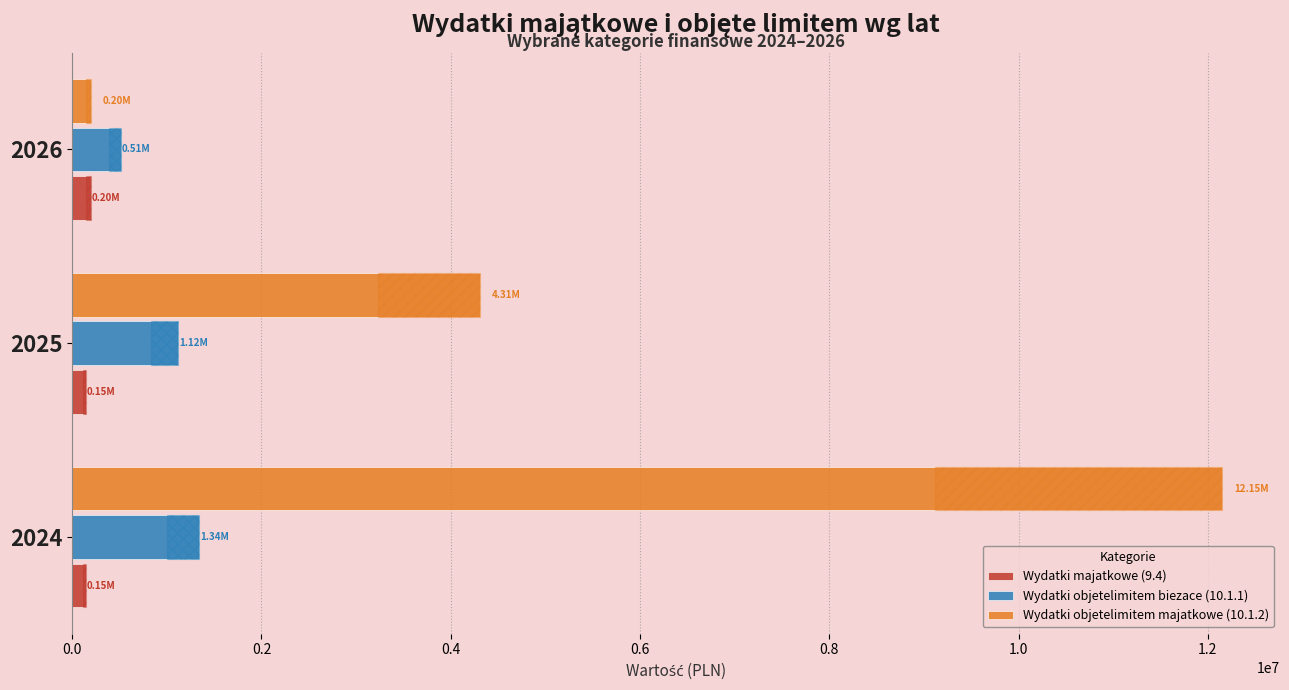

Rank the series at 0.4 from lowest to highest value.

Wydatki majatkowe (9.4), Wydatki objetelimitem majatkowe (10.1.2), Wydatki objetelimitem biezace (10.1.1)